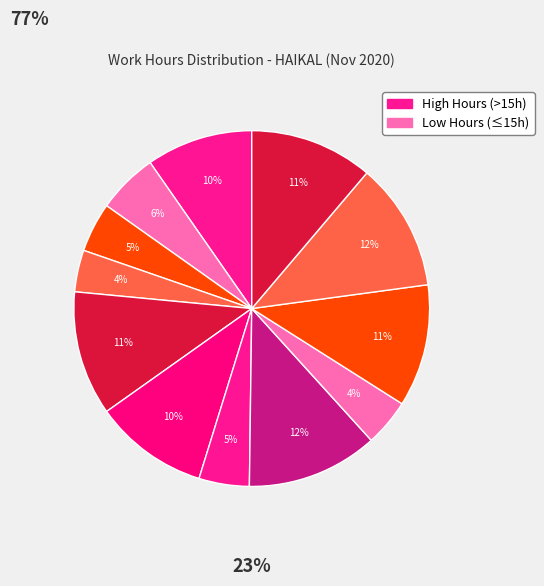

Rank the categories by value from lowest to highest.

Mon, Sun, Sat_1, Wed, Fri_1, Thu, Mon_2, Mon_3, Fri_3, Thu_2, Wed_2, Fri_2